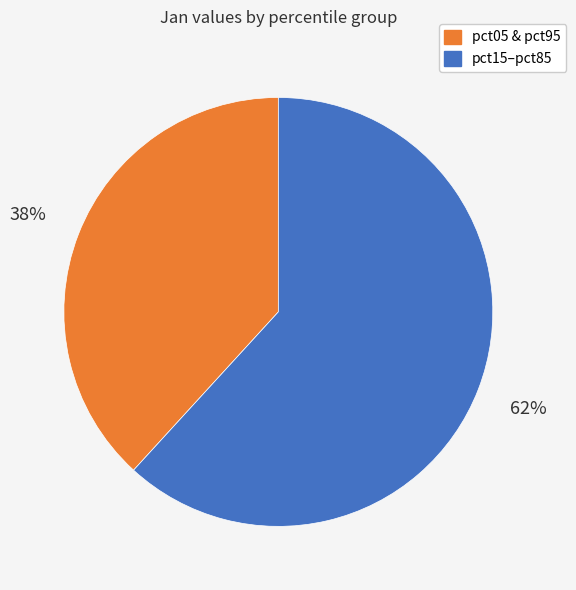

To the nearest percent, what is the average slice percentage?

50%